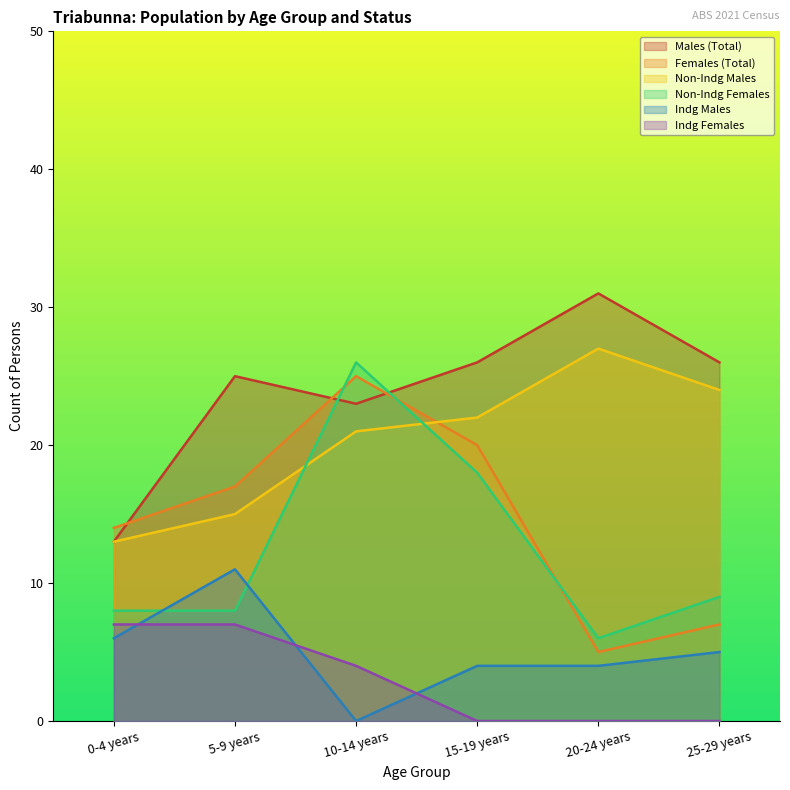

True or false: Males (Total) has a value of 31 at 20-24 years.

True